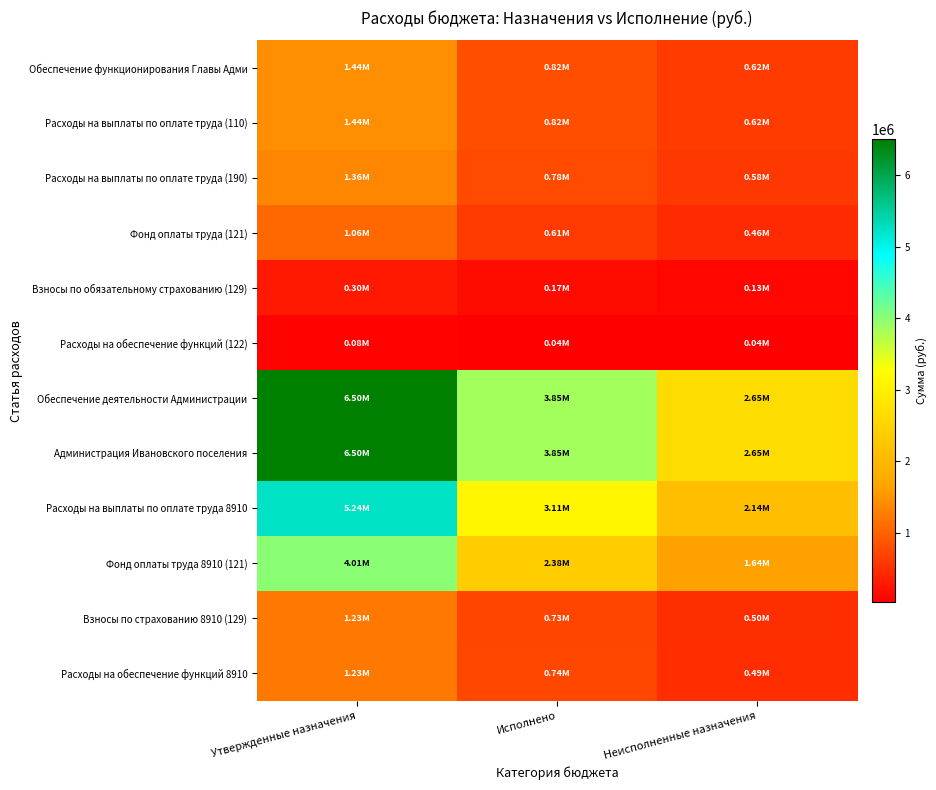

Which series has the largest total across all categories?

Обеспечение деятельности Администрации